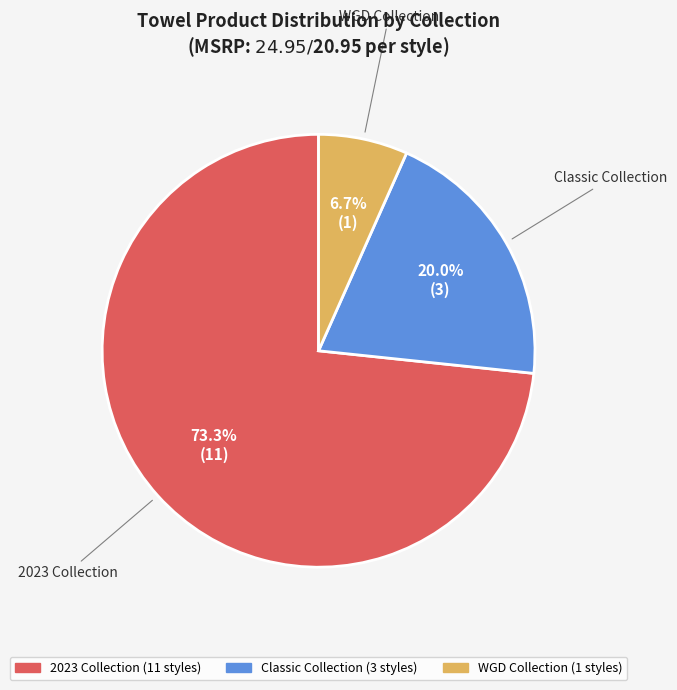

Is there any slice that represents more than half of the pie?

Yes